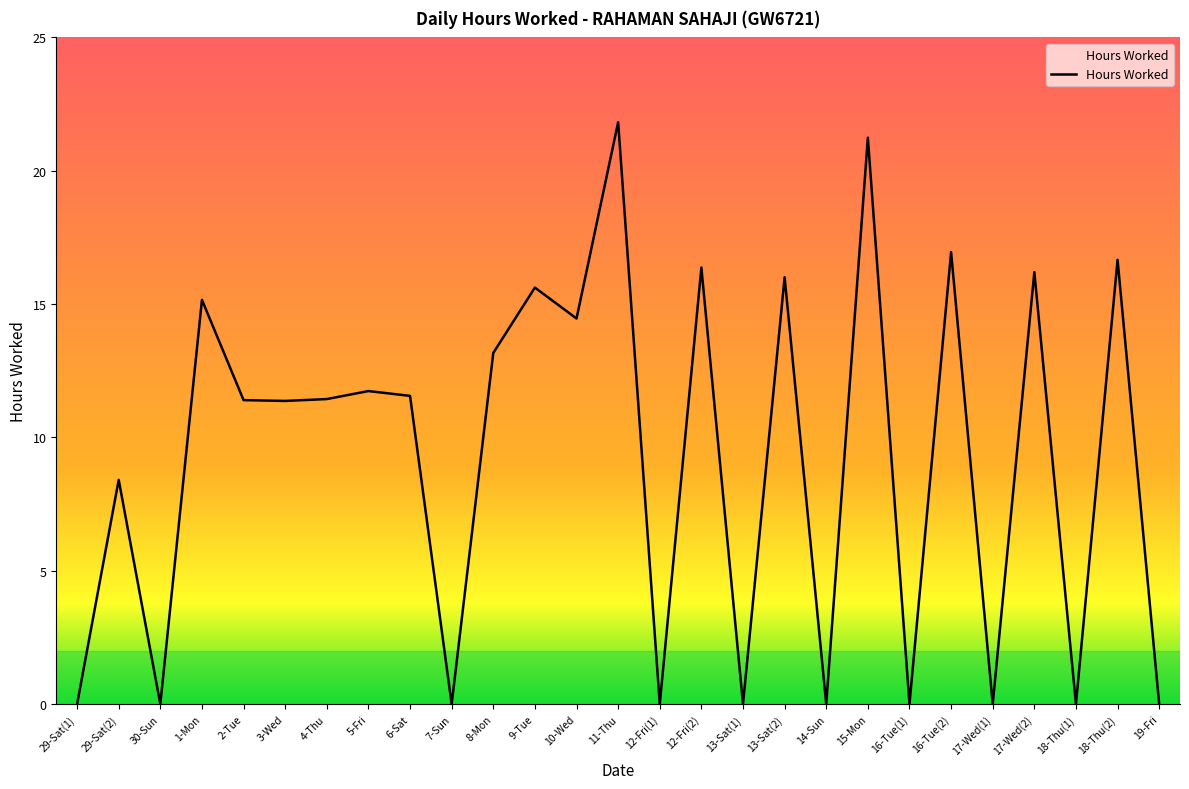

What is the sum of the values at 17-Wed(1) and 12-Fri(2)?

16.4